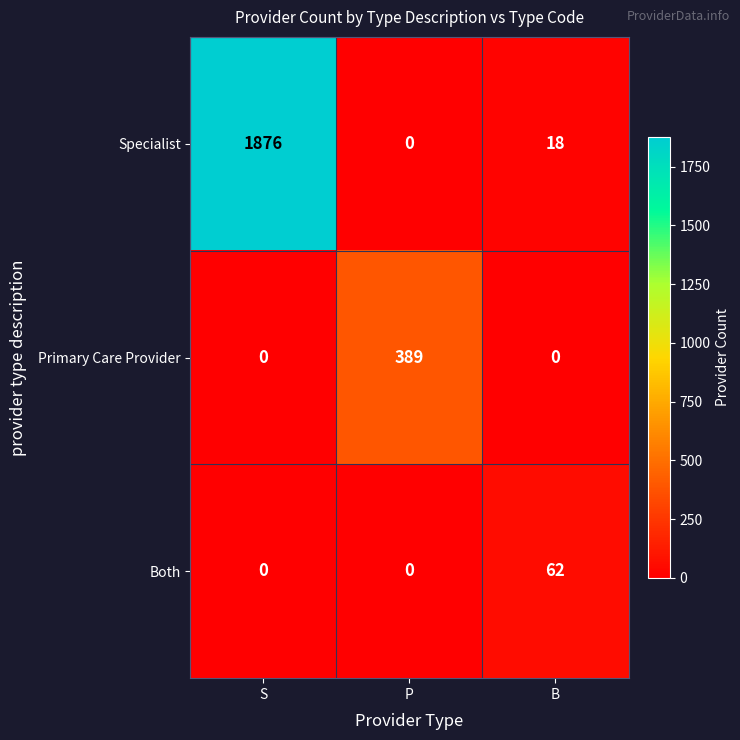

What is the difference between the highest and lowest values at S?

1876